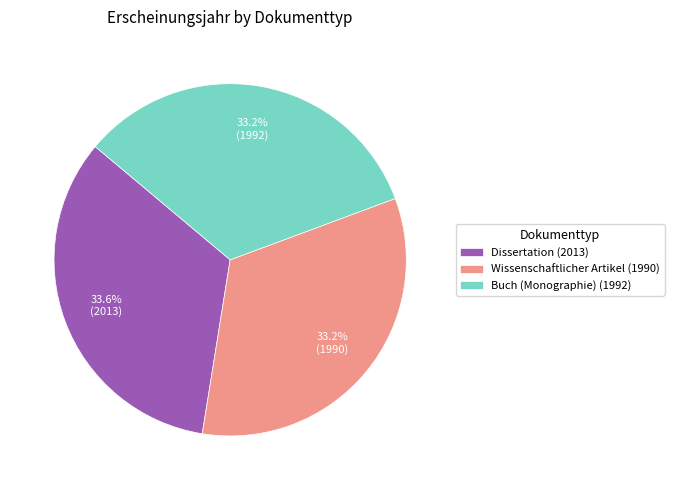

Approximately how many times larger is the value at Buch (Monographie) (1992) compared to Dissertation (2013)?

1.0